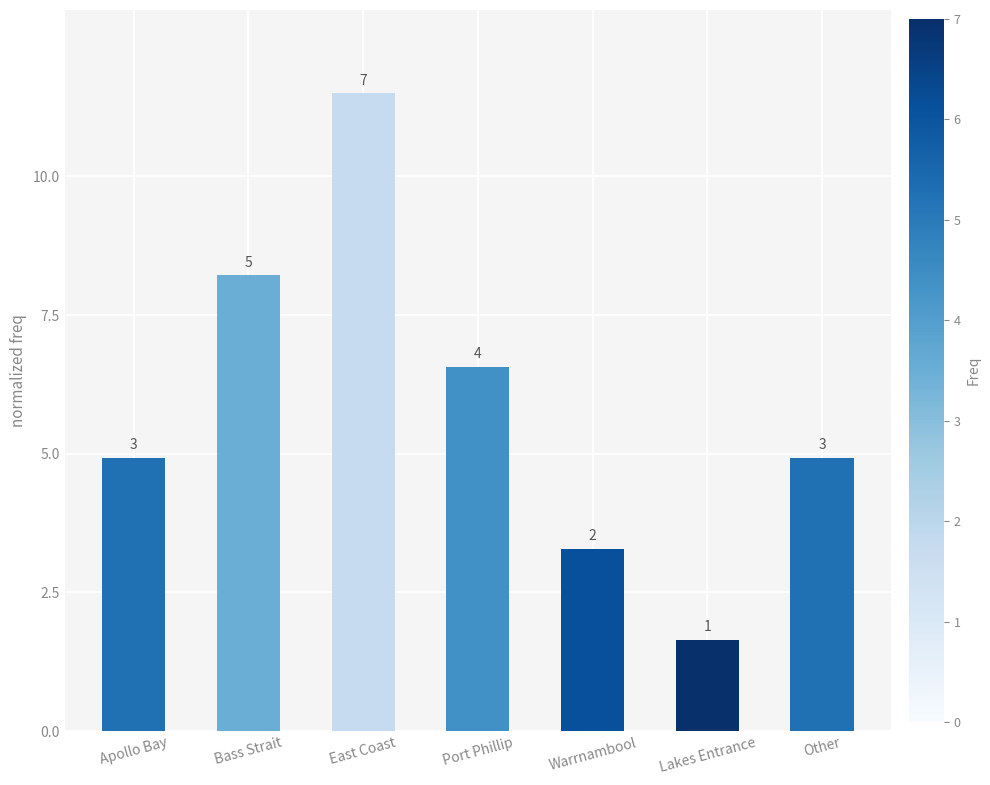

What is the difference between the maximum and minimum values?

9.9